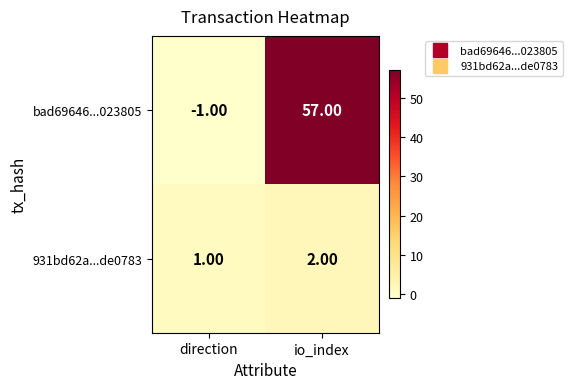

Count the number of data series in this chart.

2